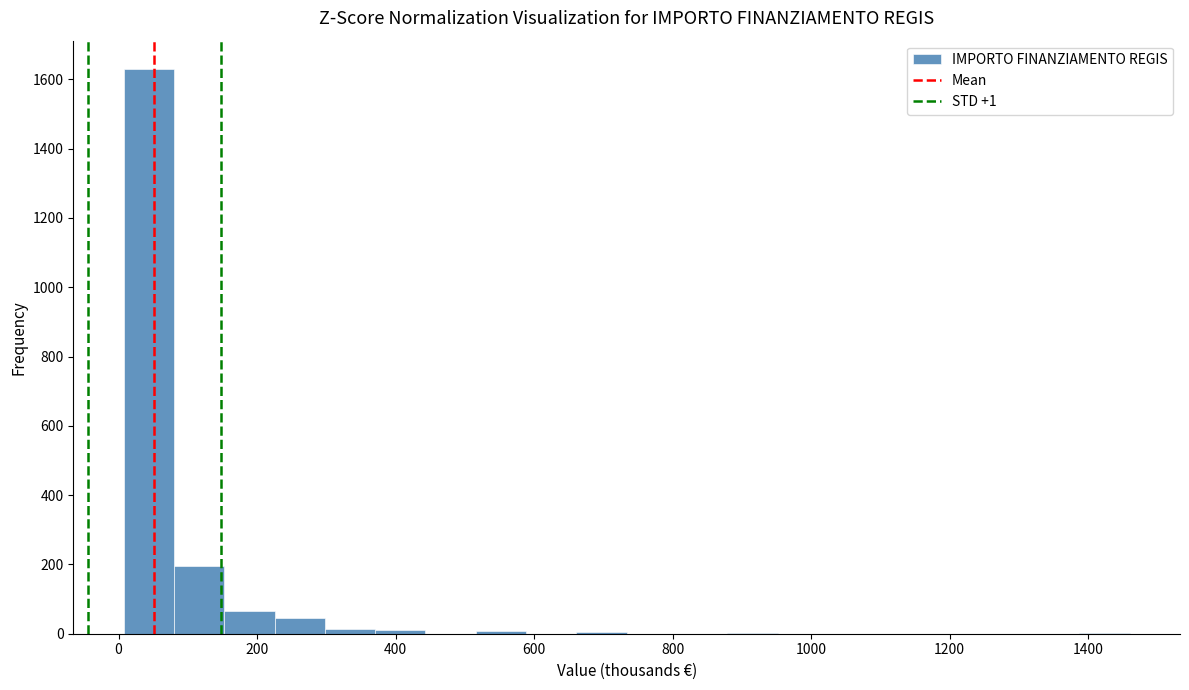

Read against the x-axis, roughly where is the centre of the tallest bar?

40